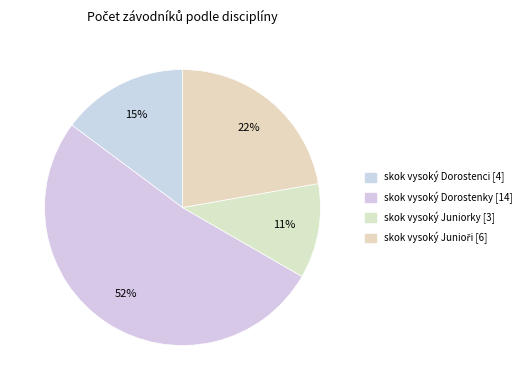

Count the number of slices in the pie.

4